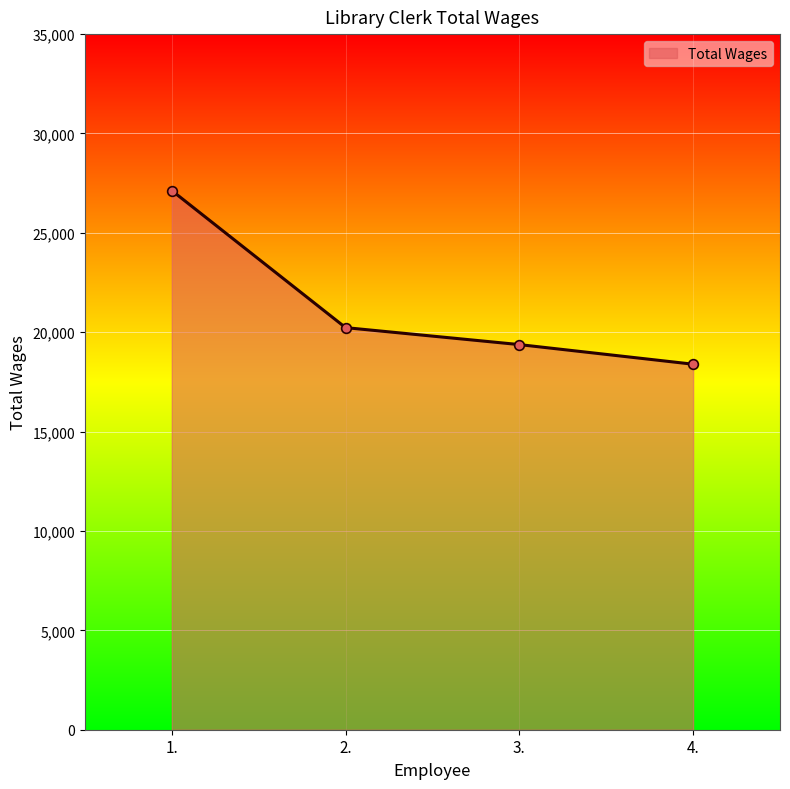

Rank the categories by value from lowest to highest.

4., 3., 2., 1.